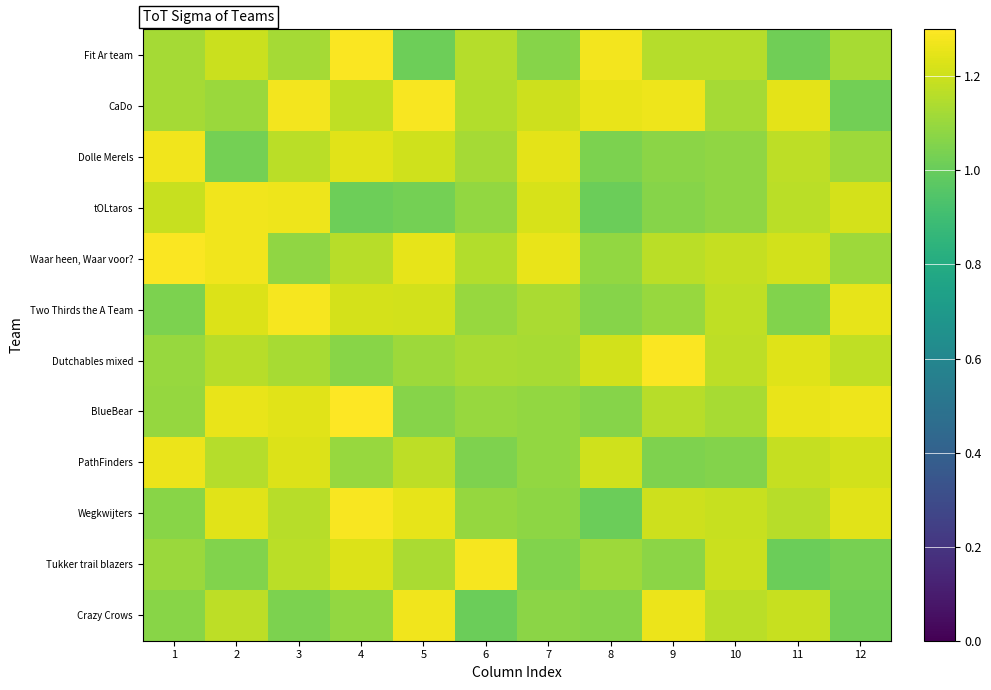

Between 2 and 10, which is larger?

2